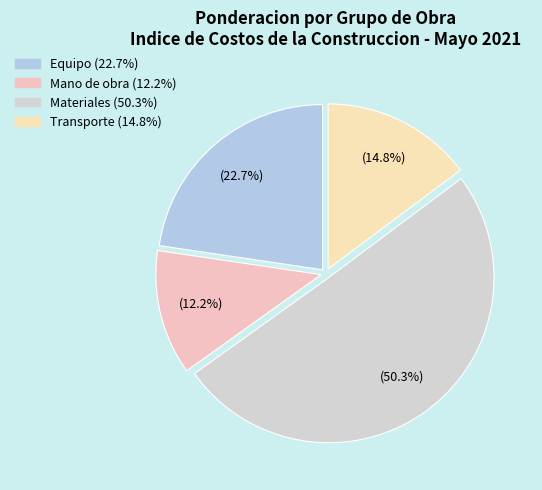

Count the number of slices in the pie.

4